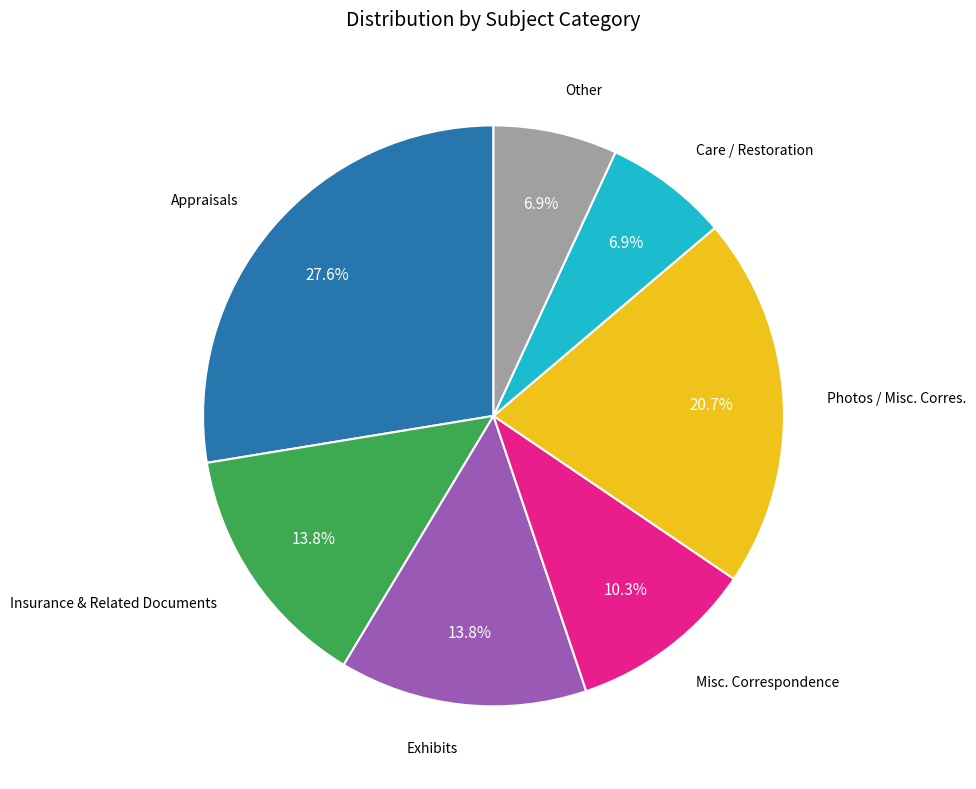

Does any single category account for the majority?

No